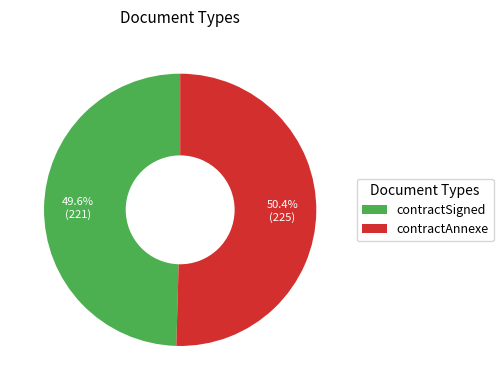

The contractSigned slice represents 50% of the pie. True or false?

True